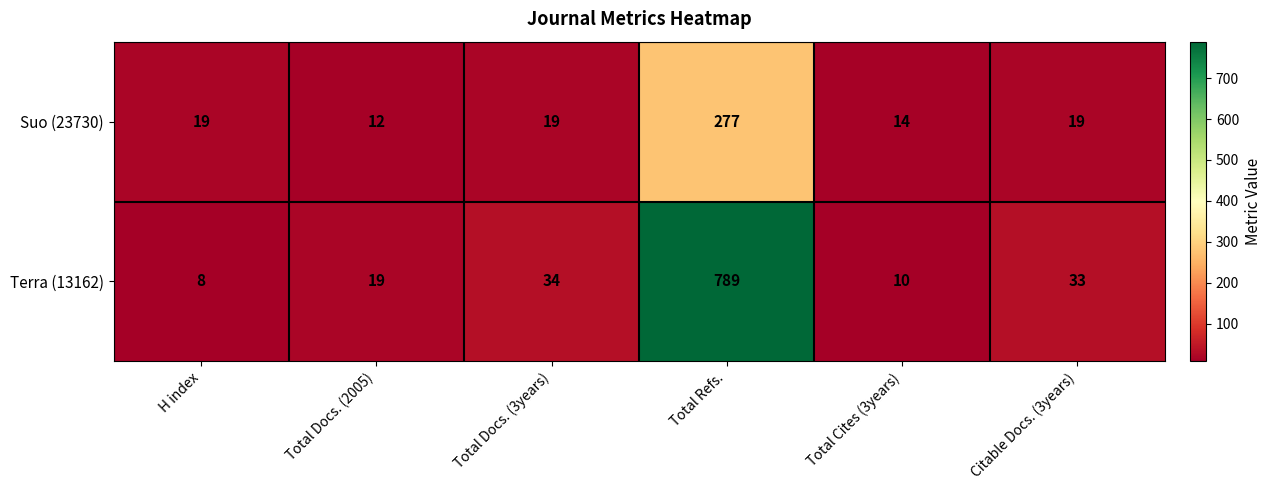

Reading left to right, what are all the values shown in this chart?

Suo (23730): H index=19	Total Docs. (2005)=12	Total Docs. (3years)=19	Total Refs.=277	Total Cites (3years)=14	Citable Docs. (3years)=19
Terra (13162): H index=8	Total Docs. (2005)=19	Total Docs. (3years)=34	Total Refs.=789	Total Cites (3years)=10	Citable Docs. (3years)=33